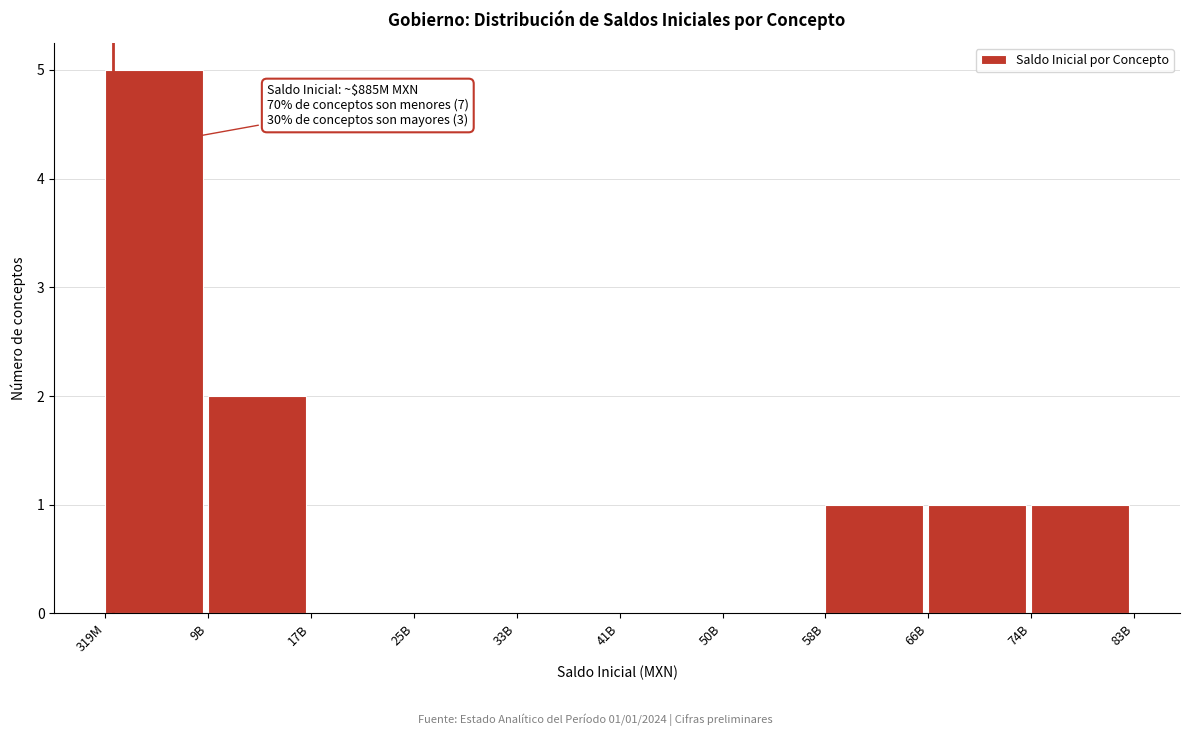

Reading right to left, what are all the values shown in this chart?

74B=1	66B=1	58B=1	50B=0	41B=0	33B=0	25B=0	17B=0	9B=2	319M=5